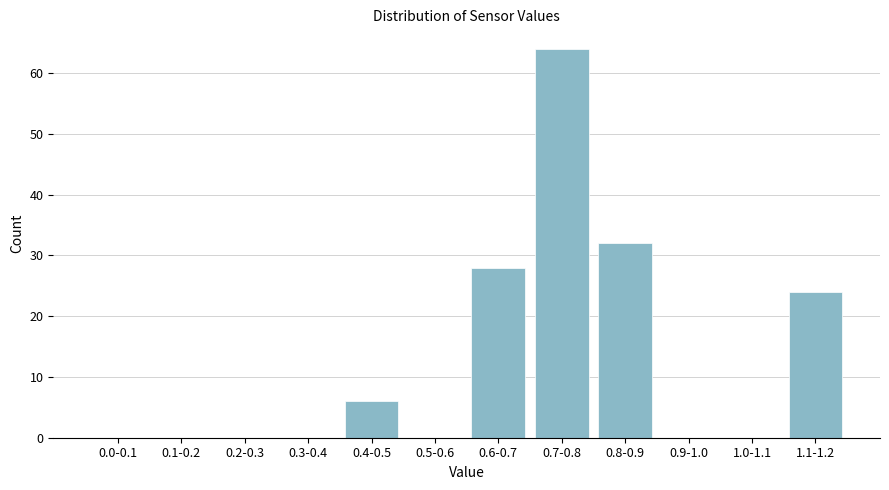

Reading left to right, list all the values displayed in this chart.

0.0-0.1=0	0.1-0.2=0	0.2-0.3=0	0.3-0.4=0	0.4-0.5=6	0.5-0.6=0	0.6-0.7=28	0.7-0.8=64	0.8-0.9=32	0.9-1.0=0	1.0-1.1=0	1.1-1.2=24